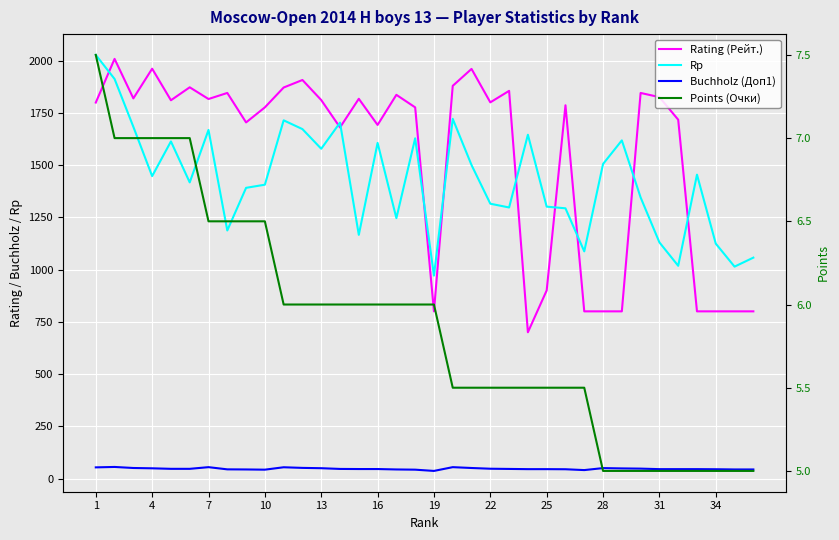

Is this an area chart (filled region under the line)?

No